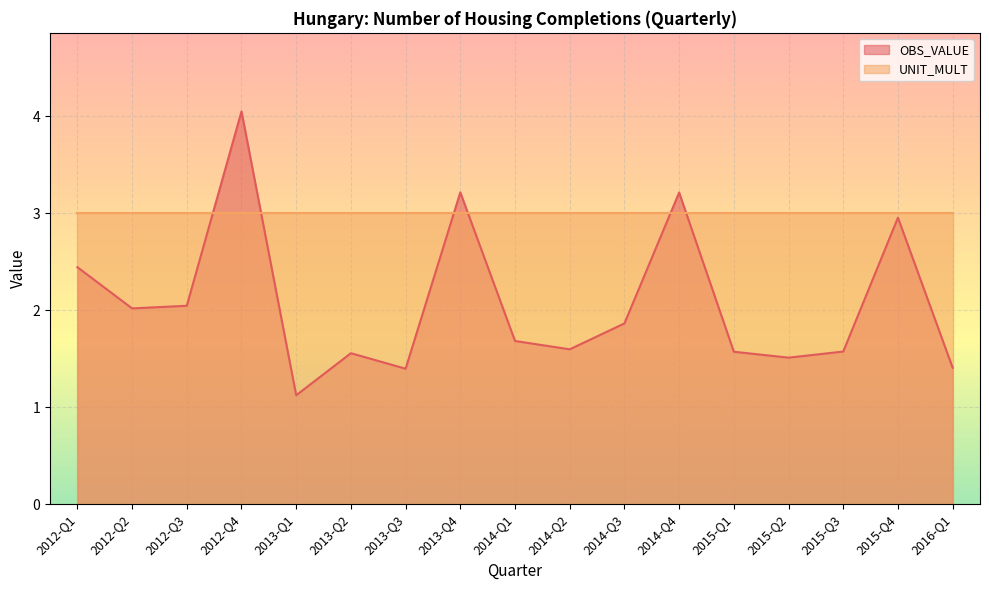

Does the chart display data point markers on the line(s)?

No